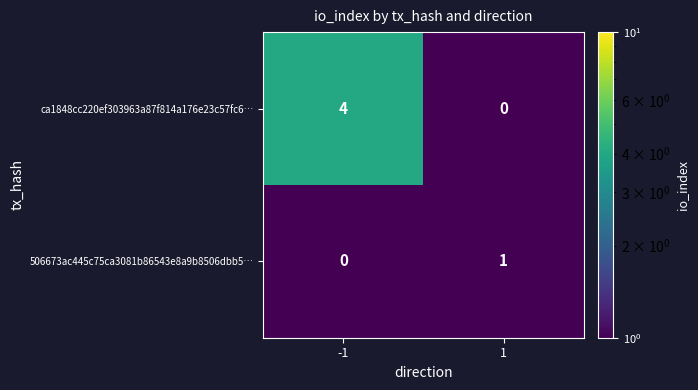

Which label corresponds to the largest value in the chart?

-1